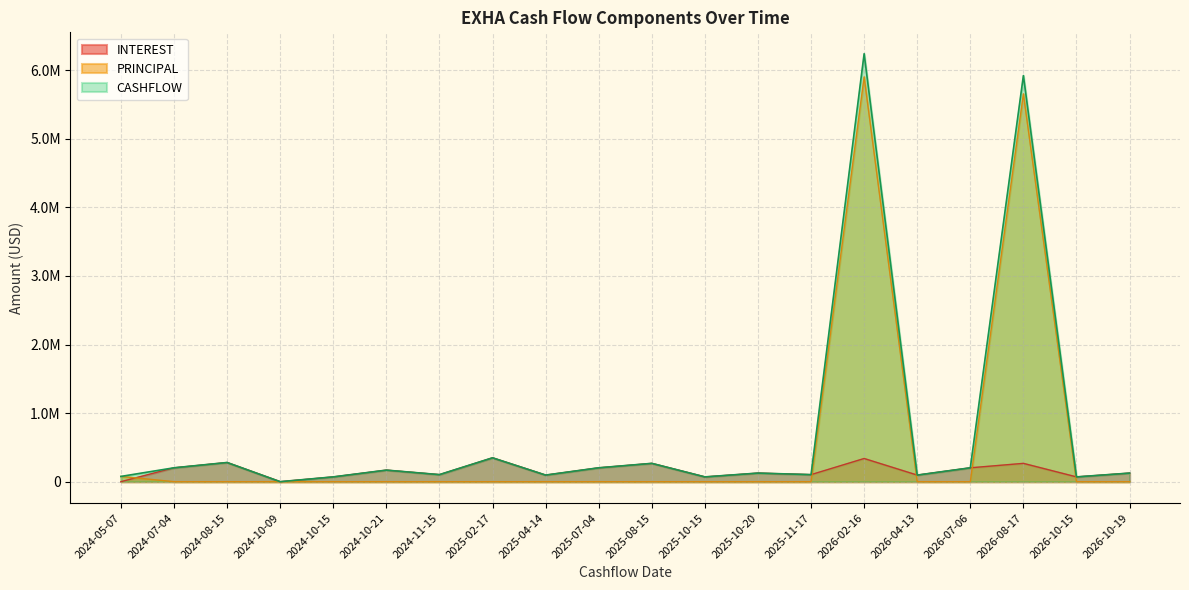

The value of PRINCIPAL at 2026-04-13 is -1934962.7. True or false?

False